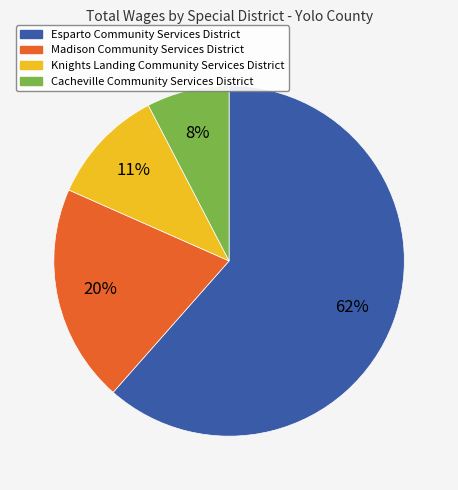

What is the ratio of the value at Cacheville Community Services District to the value at Knights Landing Community Services District?

0.7